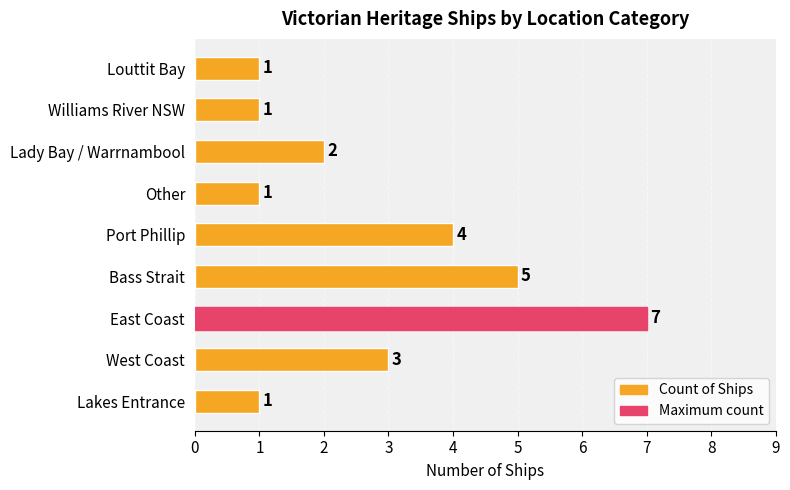

Reading top to bottom, what are all the values shown in this chart?

1	1	2	1	4	5	7	3	1